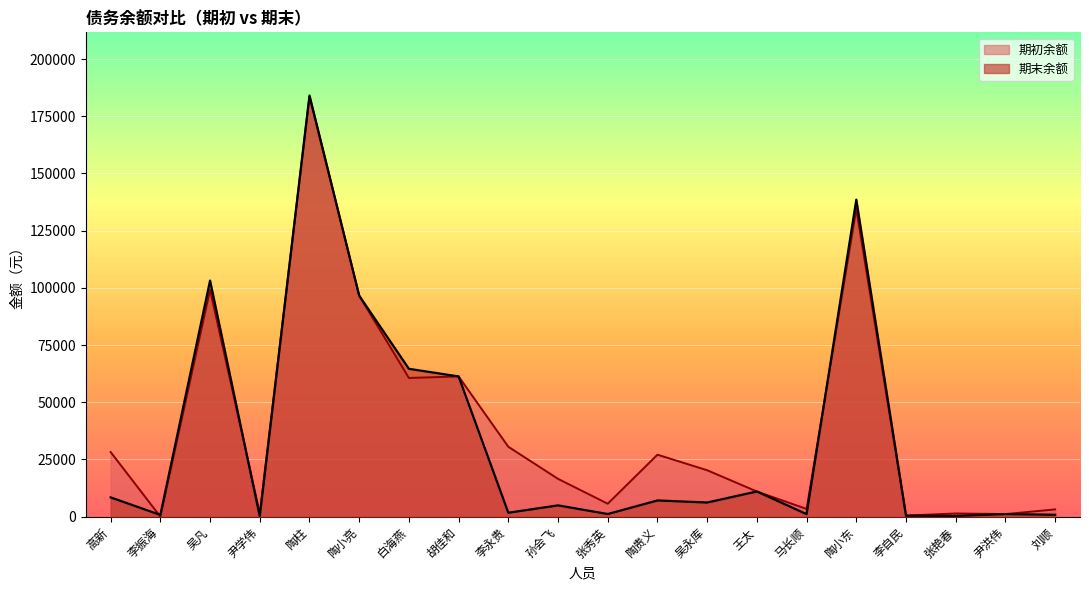

Rank the series by their average value, from highest to lowest.

期初余额, 期末余额